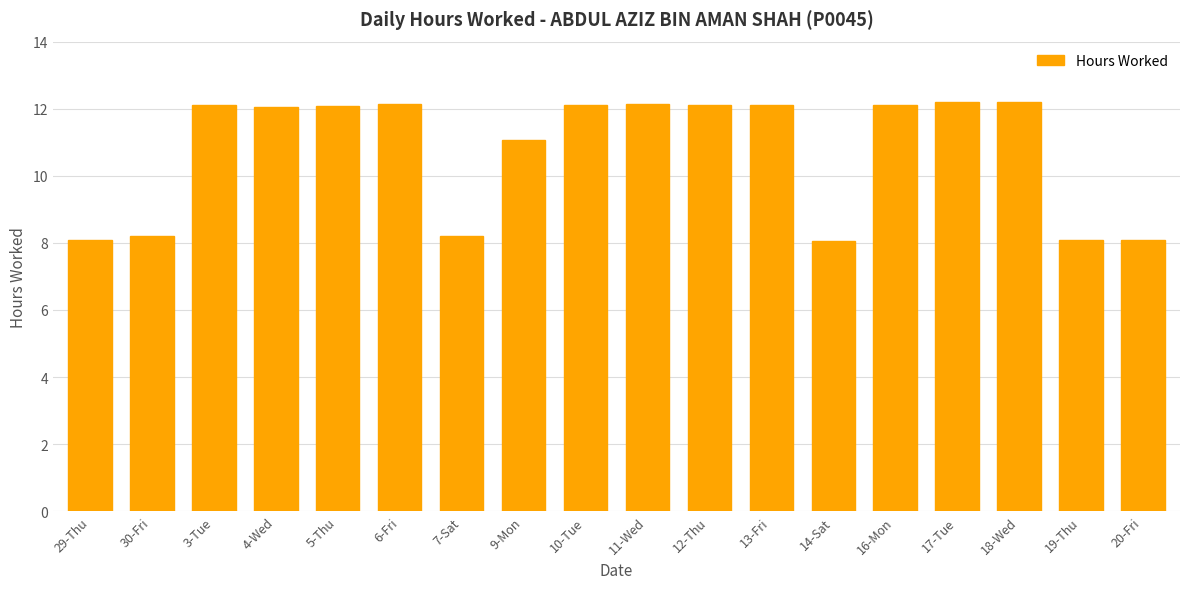

Are the bars horizontal?

No